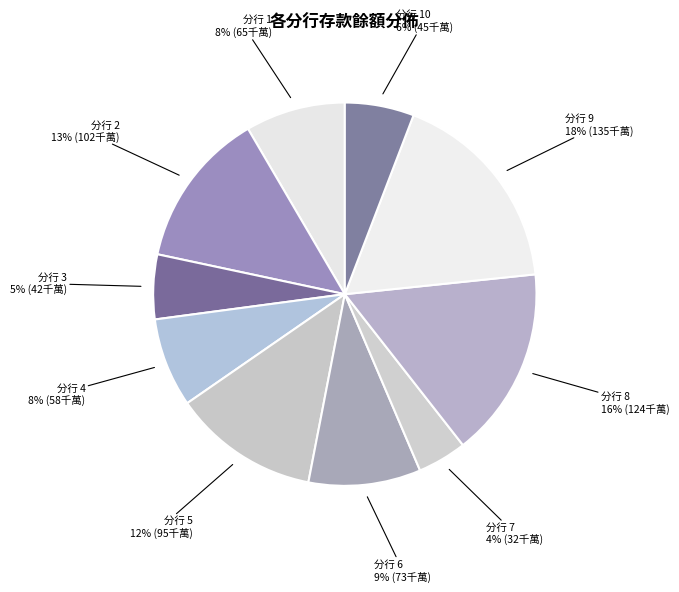

How many segments does this pie chart have?

10